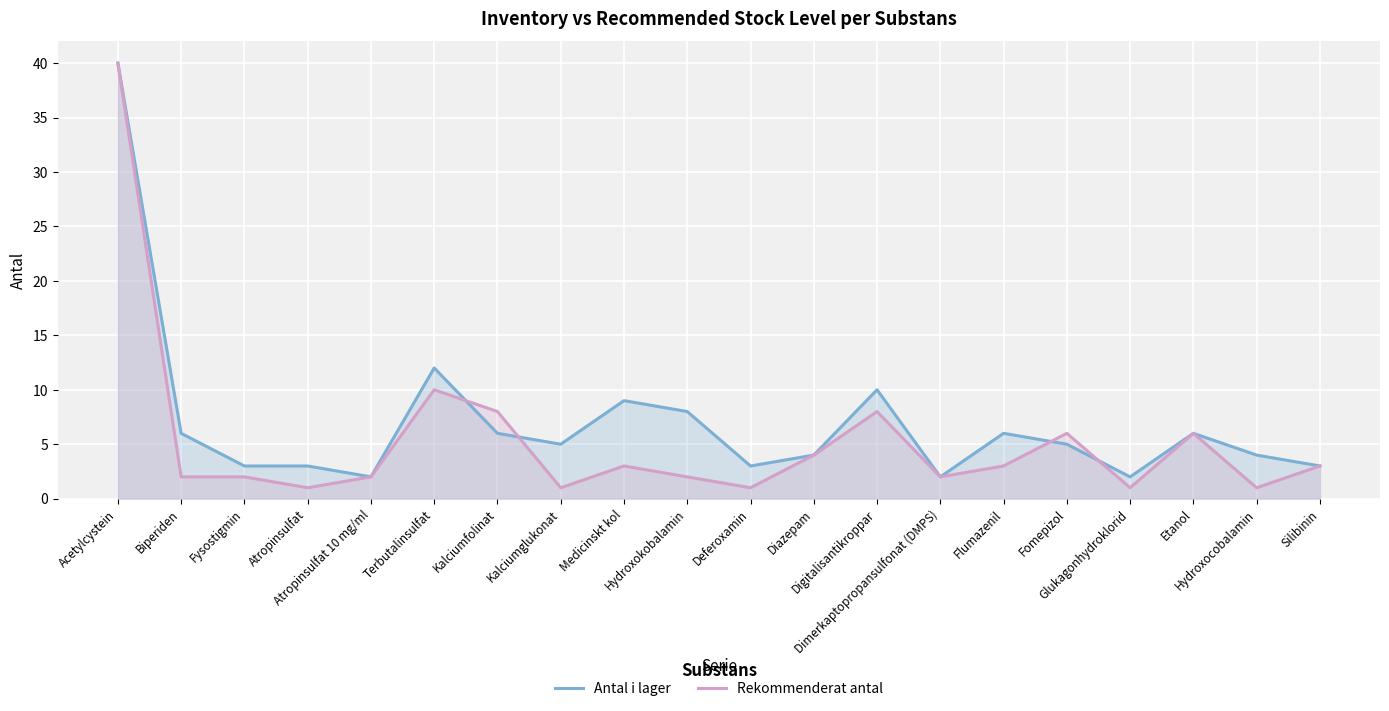

List the series in order of their overall mean, lowest first.

Rekommenderat antal, Antal i lager